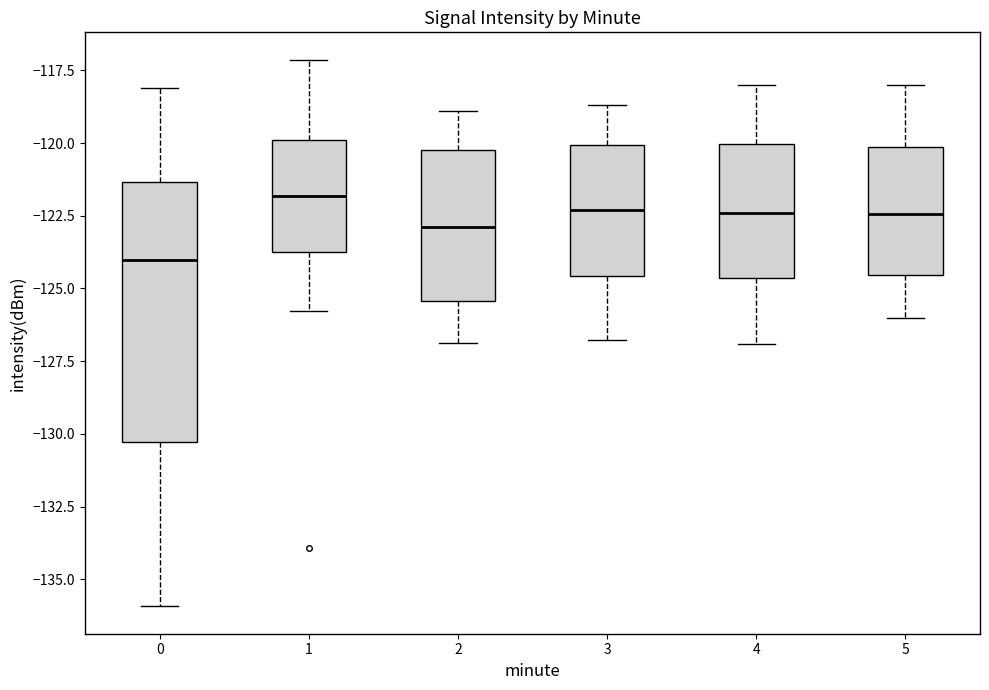

Reading left to right, transcribe this box plot: for each box, give where its median line is, the range the box spans, and where its two whiskers end, as read against the y-axis. The values are not printed on the chart, so give them approximately, as read against the axis.

0: median -124.0, box -130.5 to -121.5, whiskers -136.0 to -118.0
1: median -122.0, box -124.0 to -120.0, whiskers -126.0 to -117.0
2: median -123.0, box -125.5 to -120.0, whiskers -127.0 to -119.0
3: median -122.5, box -124.5 to -120.0, whiskers -127.0 to -118.5
4: median -122.5, box -124.5 to -120.0, whiskers -127.0 to -118.0
5: median -122.5, box -124.5 to -120.0, whiskers -126.0 to -118.0